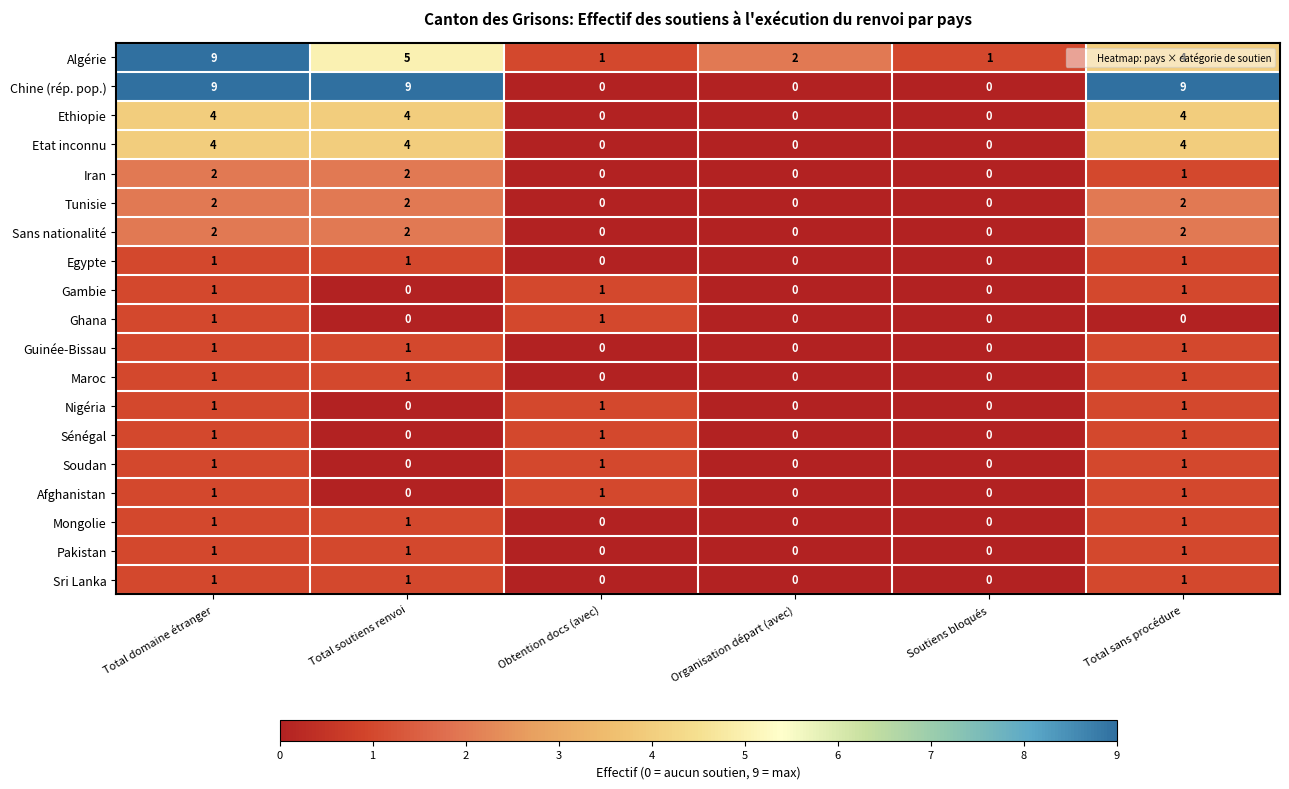

What is the sum of all Soudan values?

3